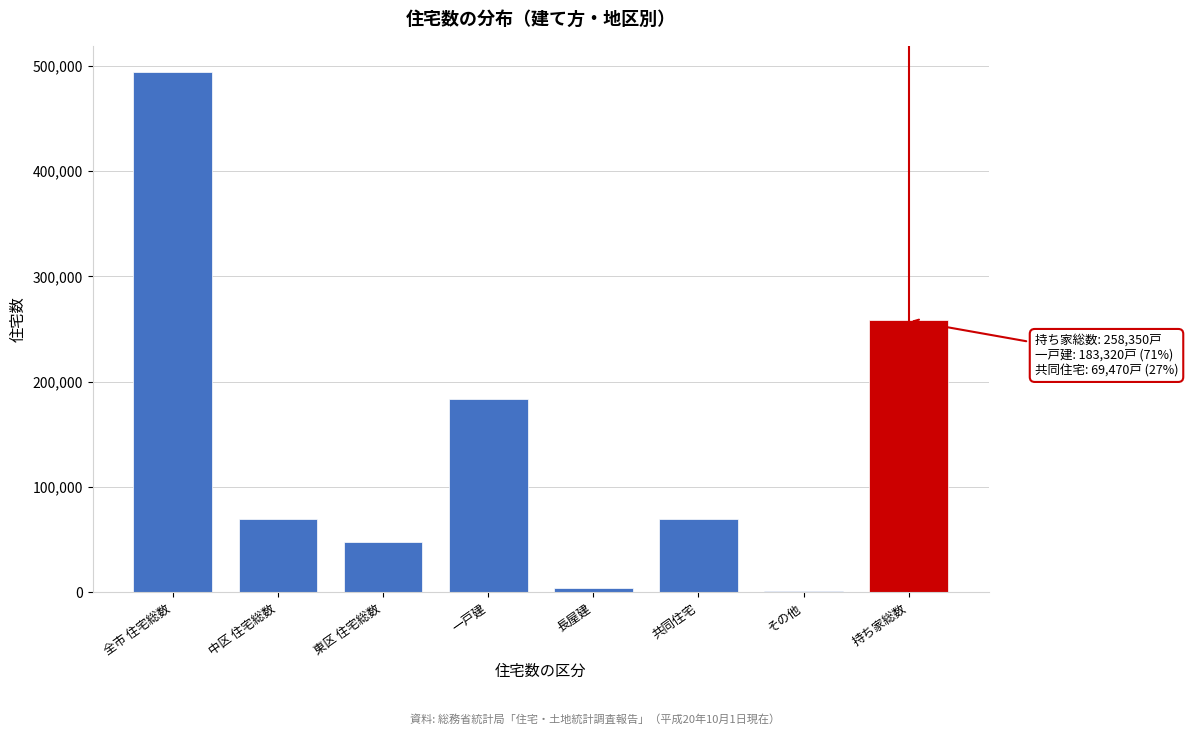

The chart shows a value of 494260 at 全市 住宅総数. True or false?

True